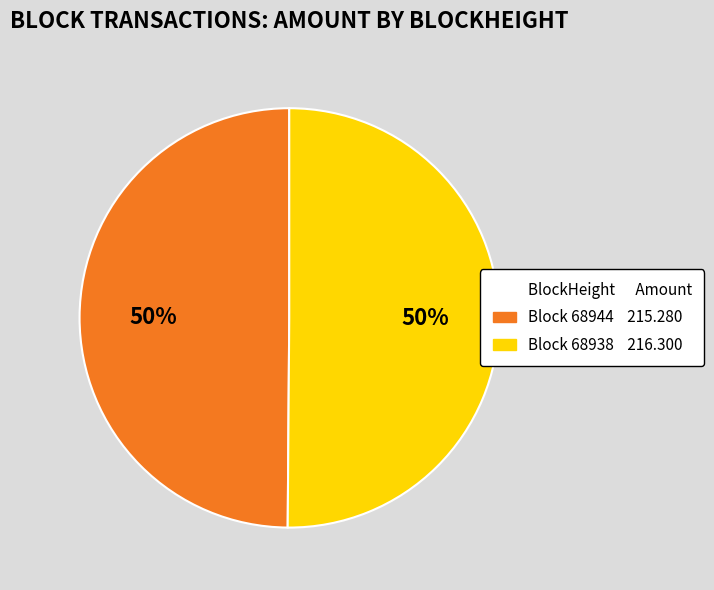

To the nearest percent, what is the average slice percentage?

50%